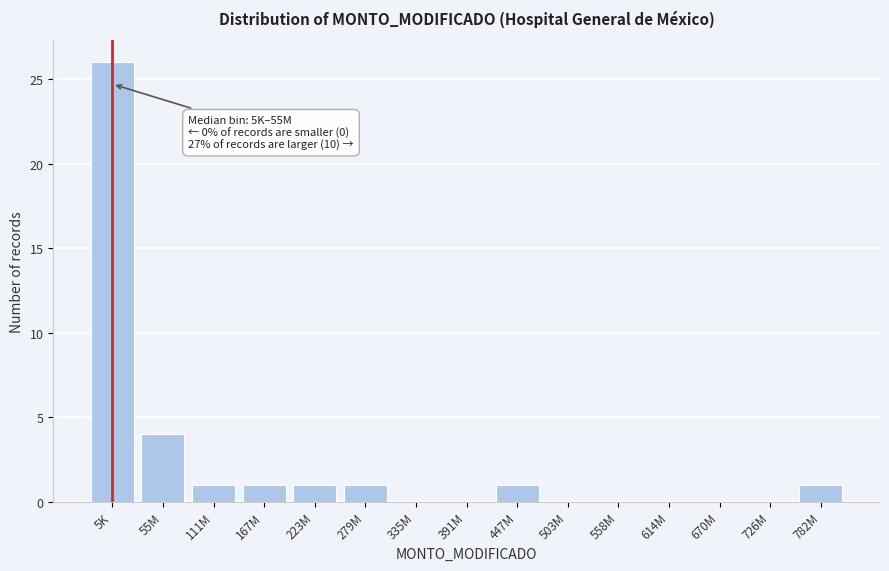

Reading right to left, what are all the values shown in this chart?

782M=1	726M=0	670M=0	614M=0	558M=0	503M=0	447M=1	391M=0	335M=0	279M=1	223M=1	167M=1	111M=1	55M=4	5K=26